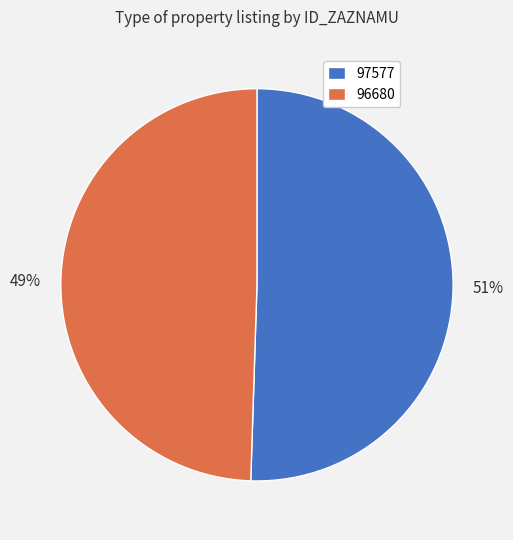

To the nearest percent, what is the combined percentage of 97577 and 96680?

100%